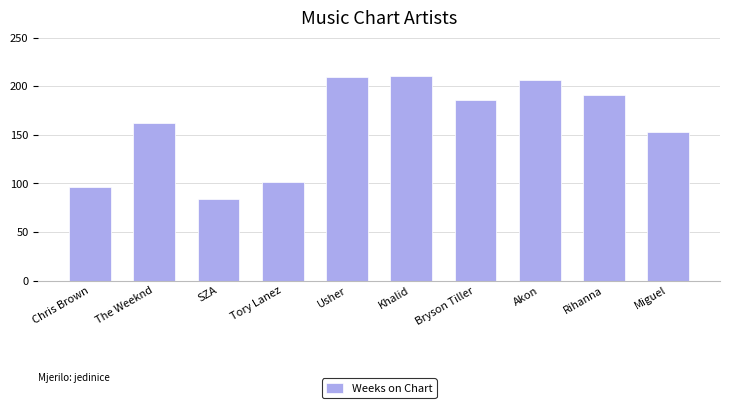

Where is the data nearest to the value 147?

Miguel